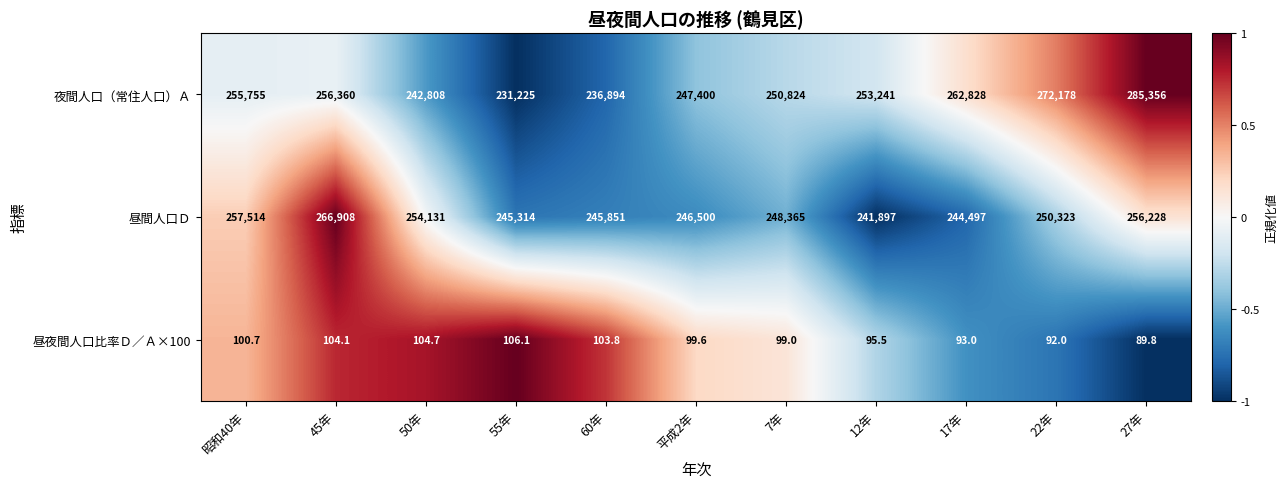

Count the number of data series in this chart.

3